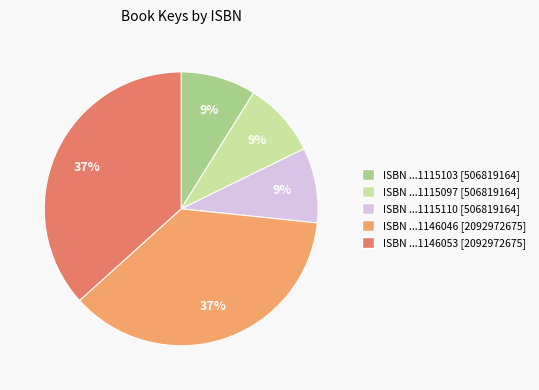

To the nearest percent, what is the average slice percentage?

20%